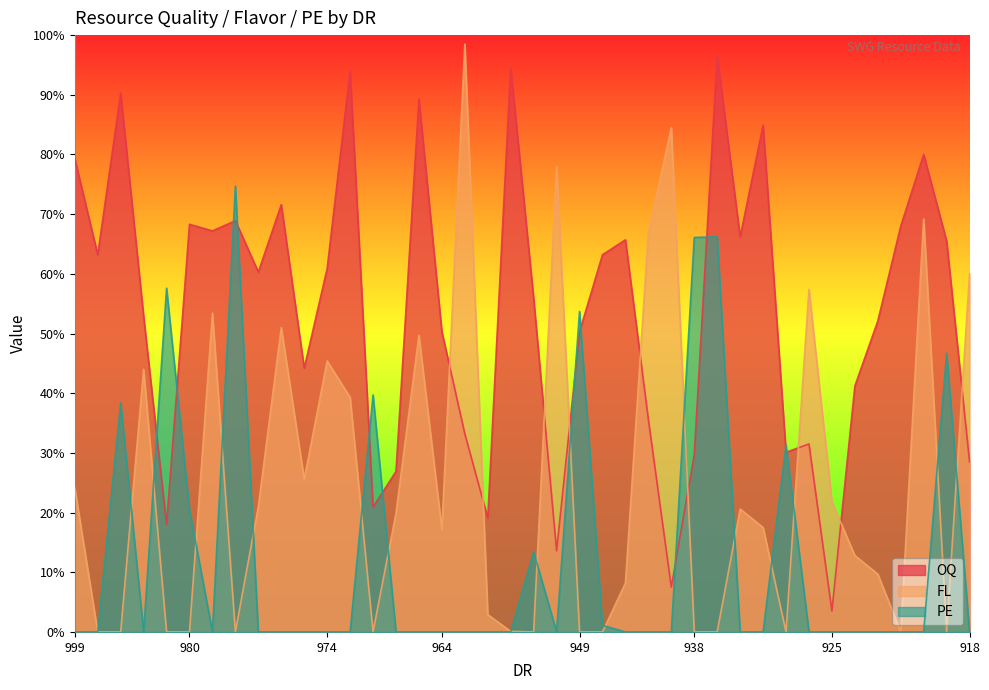

Does the chart display data point markers on the line(s)?

No